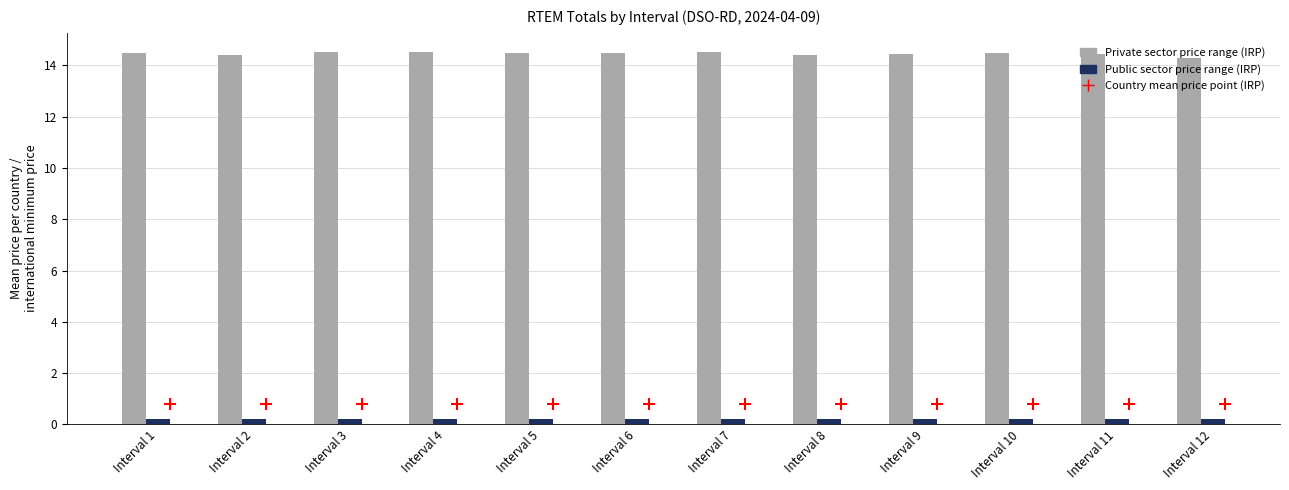

What are all the series names shown in the legend?

Private sector price range (IRP), Public sector price range (IRP), Country mean price point (IRP)